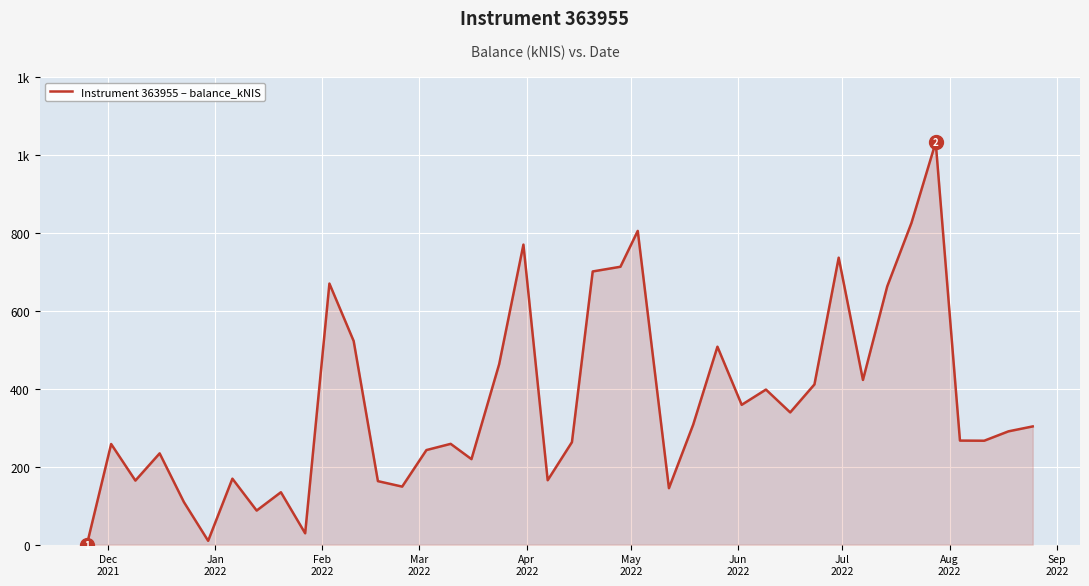

What is the sum of all values?

14579.7